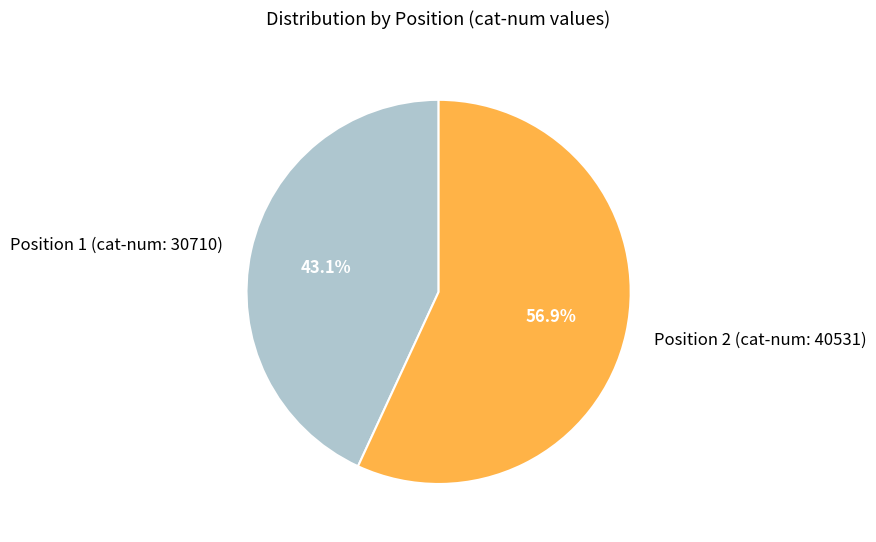

Is there any slice that represents more than half of the pie?

Yes